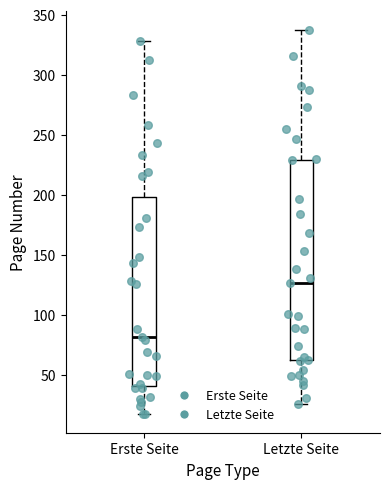

Which box is the tallest, from its lower edge to its upper edge?

Letzte Seite